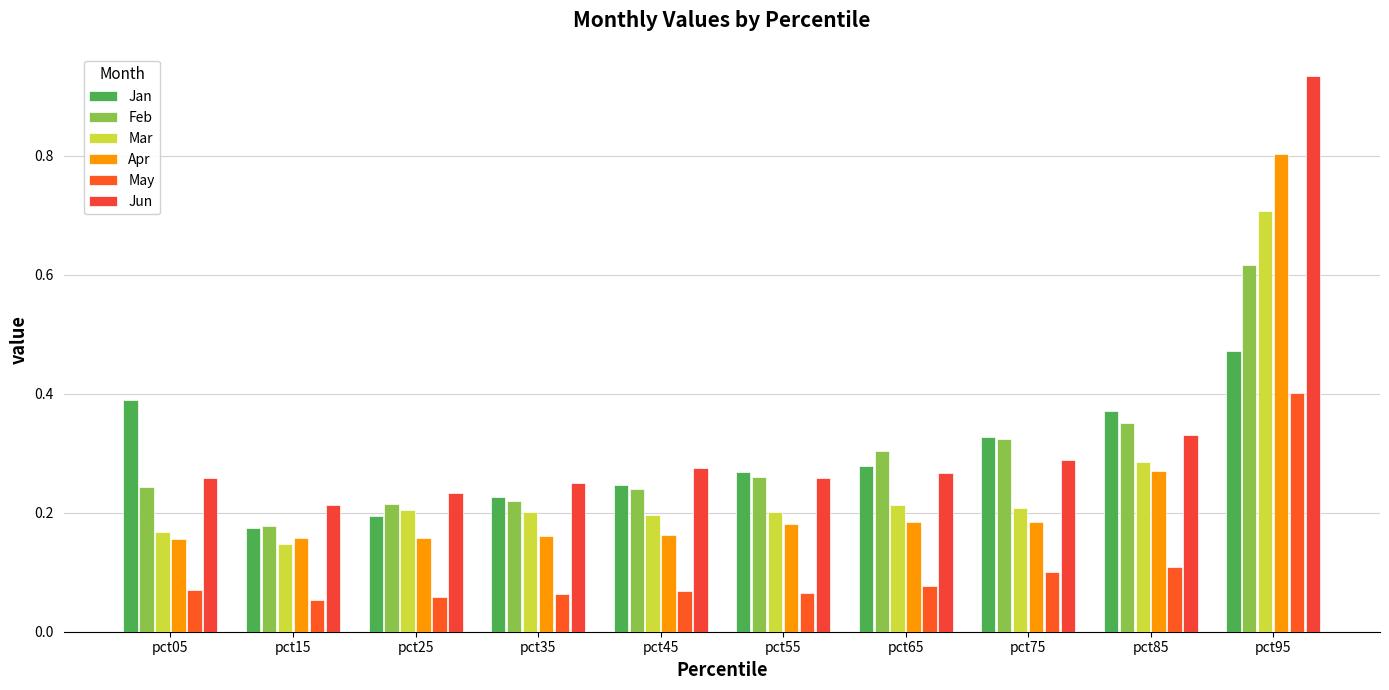

Between pct45 and pct85, which series saw the biggest shift?

Jan